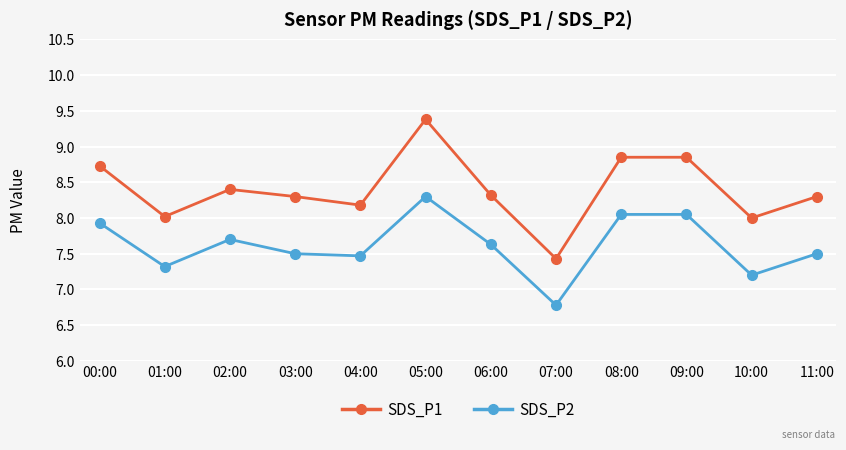

How many values in the SDS_P2 series exceed 7?

11